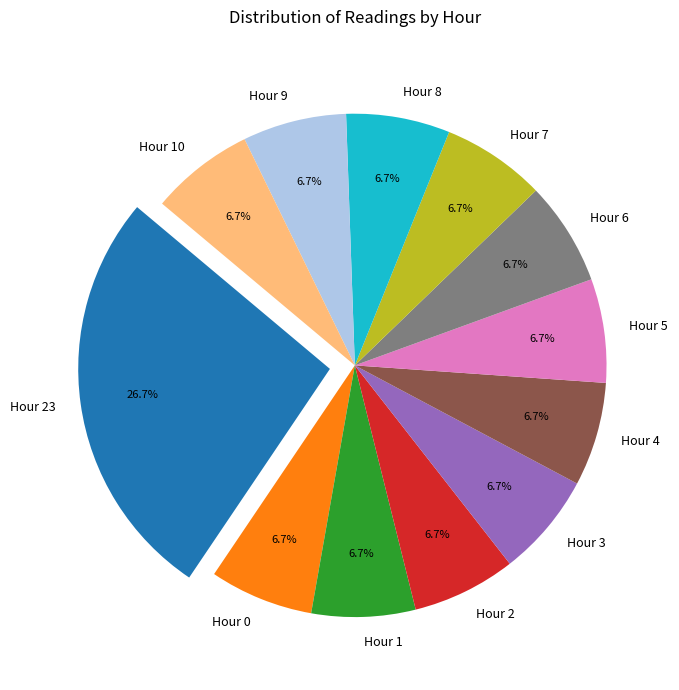

Does Hour 10 account for over 50% of the chart?

No